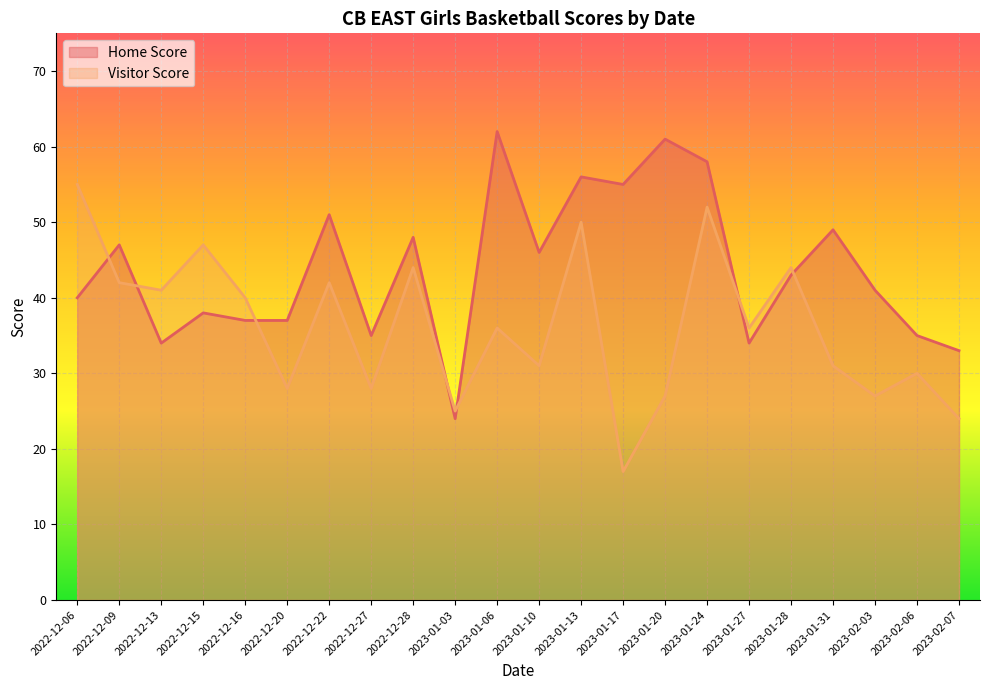

Which series has the largest total across all categories?

Home Score